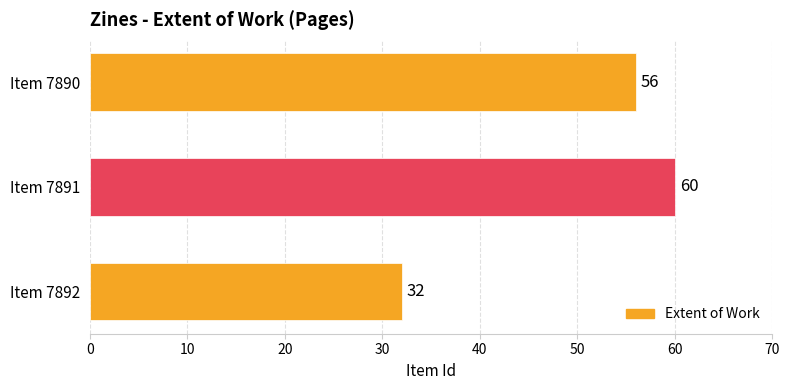

Reading bottom to top, extract all data points from this chart.

Item 7892=32	Item 7891=60	Item 7890=56